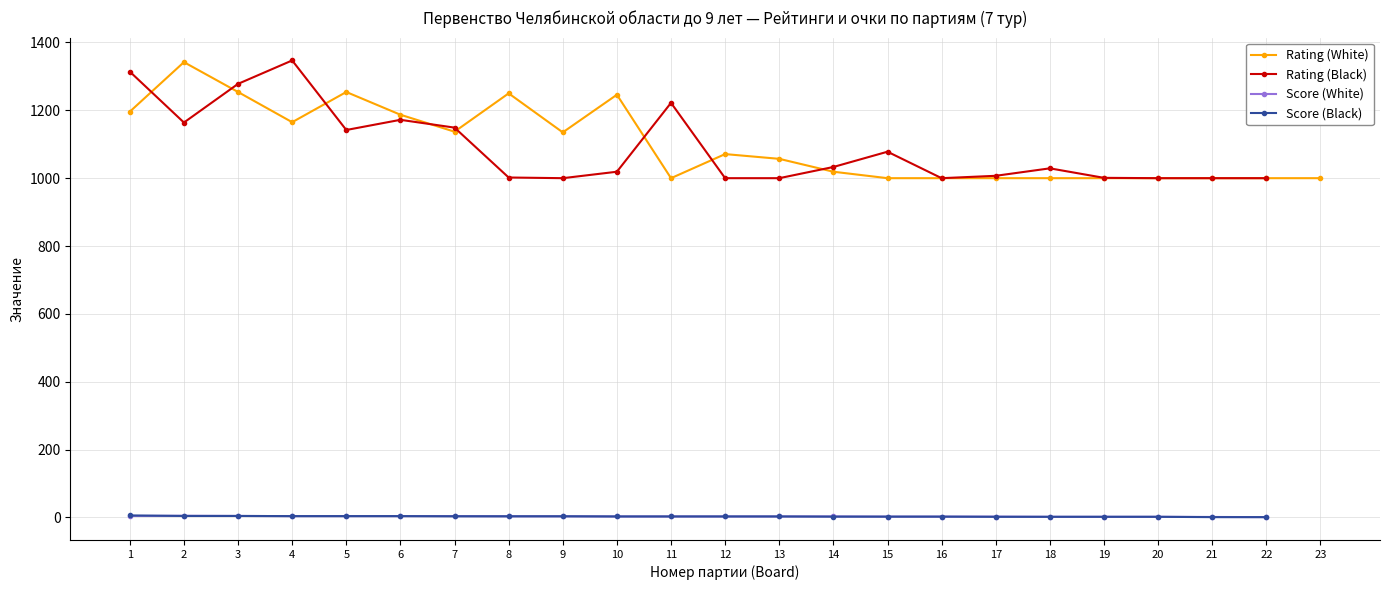

At which category does Rating (White) reach its first local valley?

4